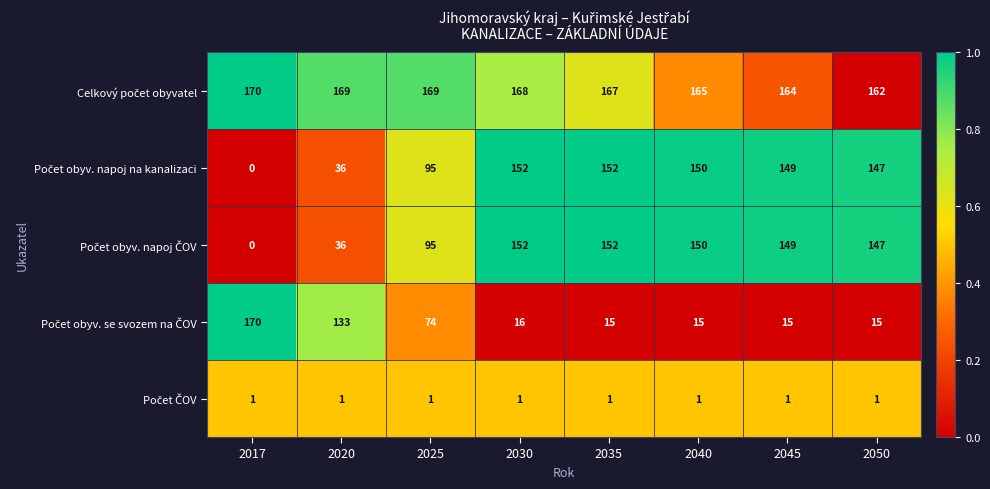

What is the total value across all series at 2035?

487